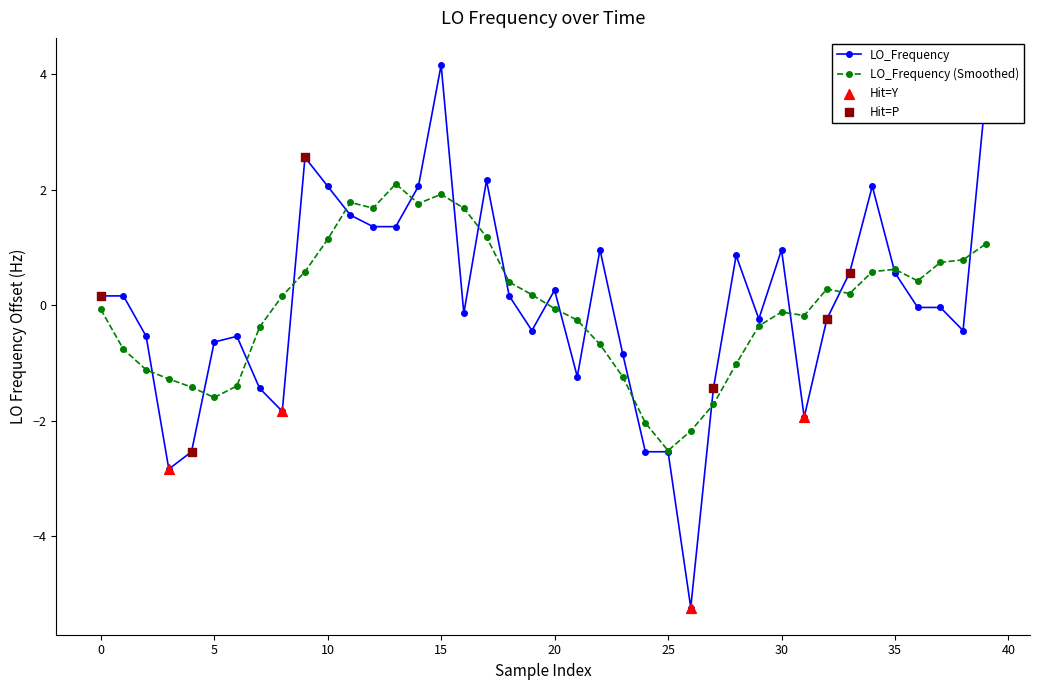

Which series has the largest range (max minus min)?

LO_Frequency